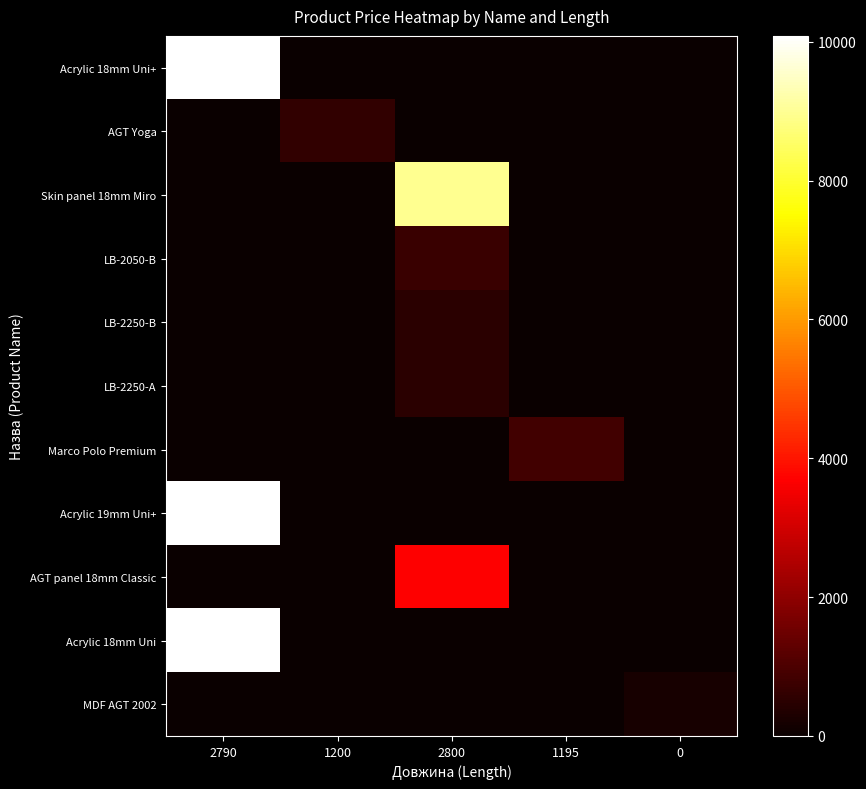

Which series has the widest spread of values?

Acrylic 18mm Uni+